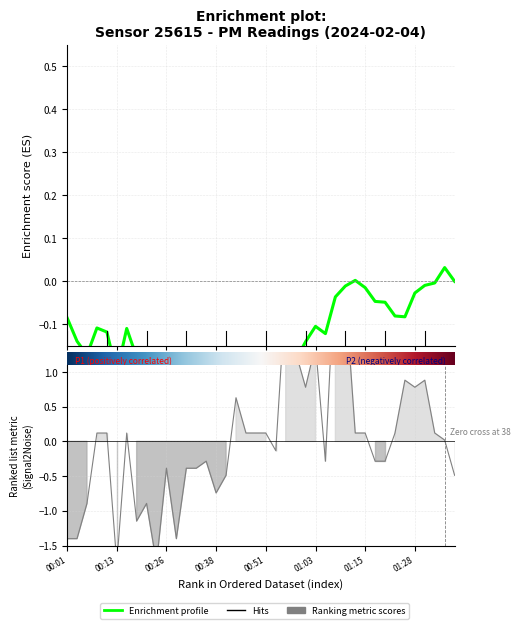

After their last crossing, which series has the higher values: Ranking metric scores or Enrichment profile?

Enrichment profile